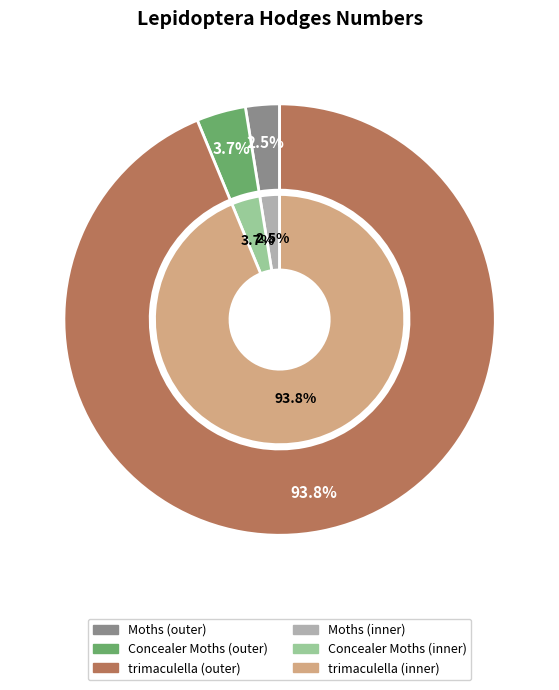

How many slices are in this pie chart?

3